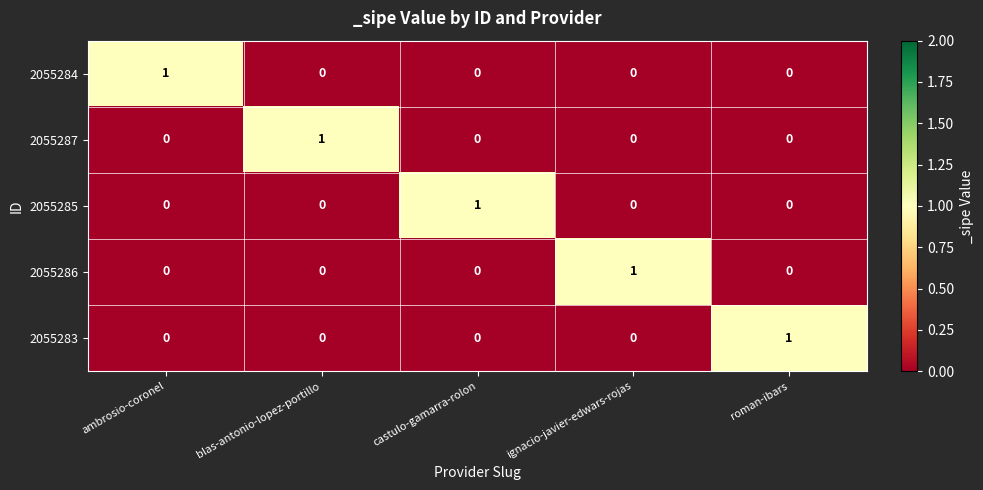

The value of 2055284 at roman-ibars is 0. True or false?

True